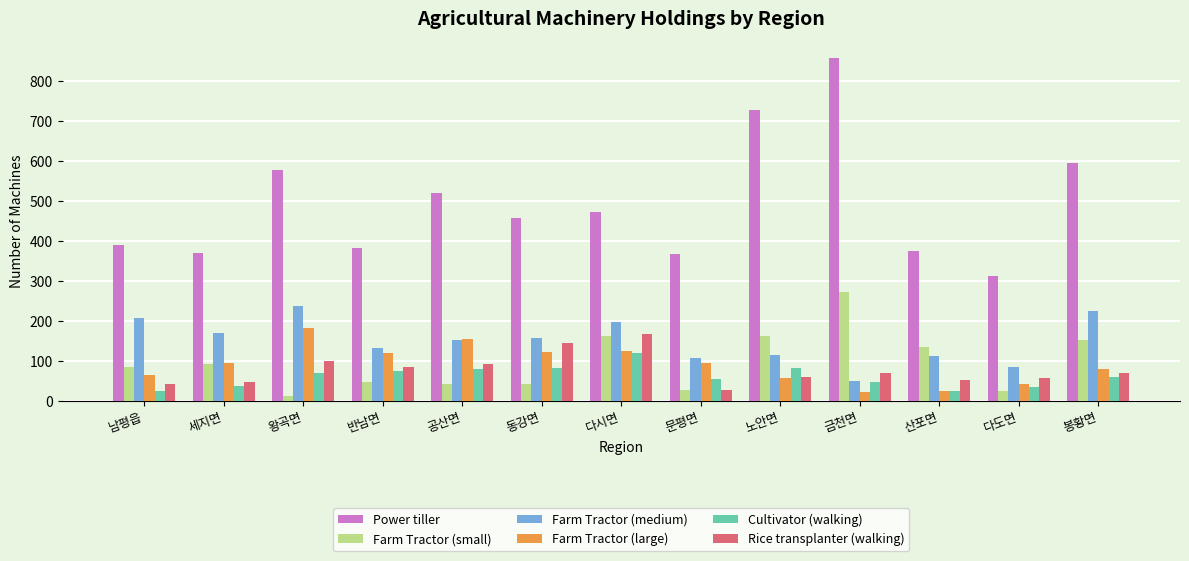

How many bars are there in total?

78